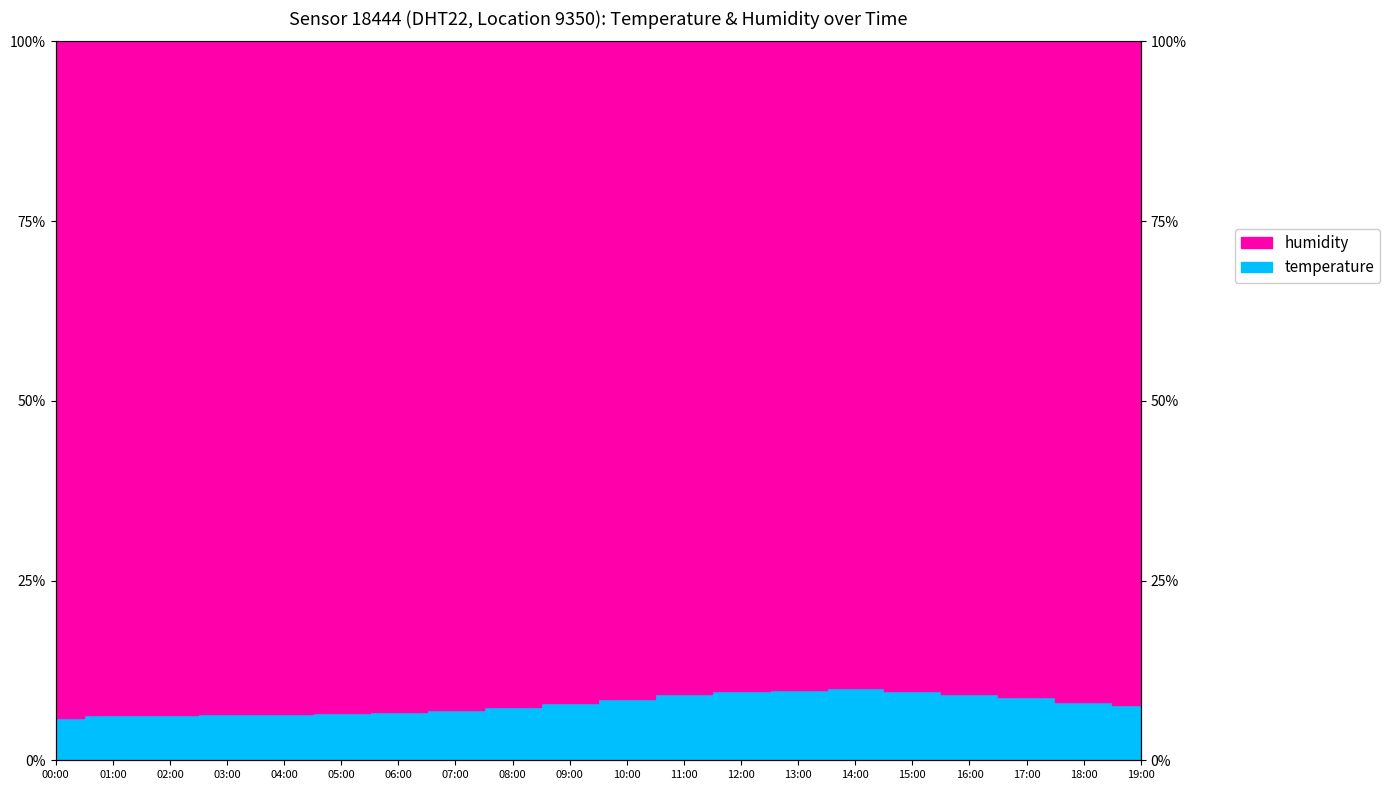

How many points are lower than both their immediate neighbors (excluding endpoints)?

1